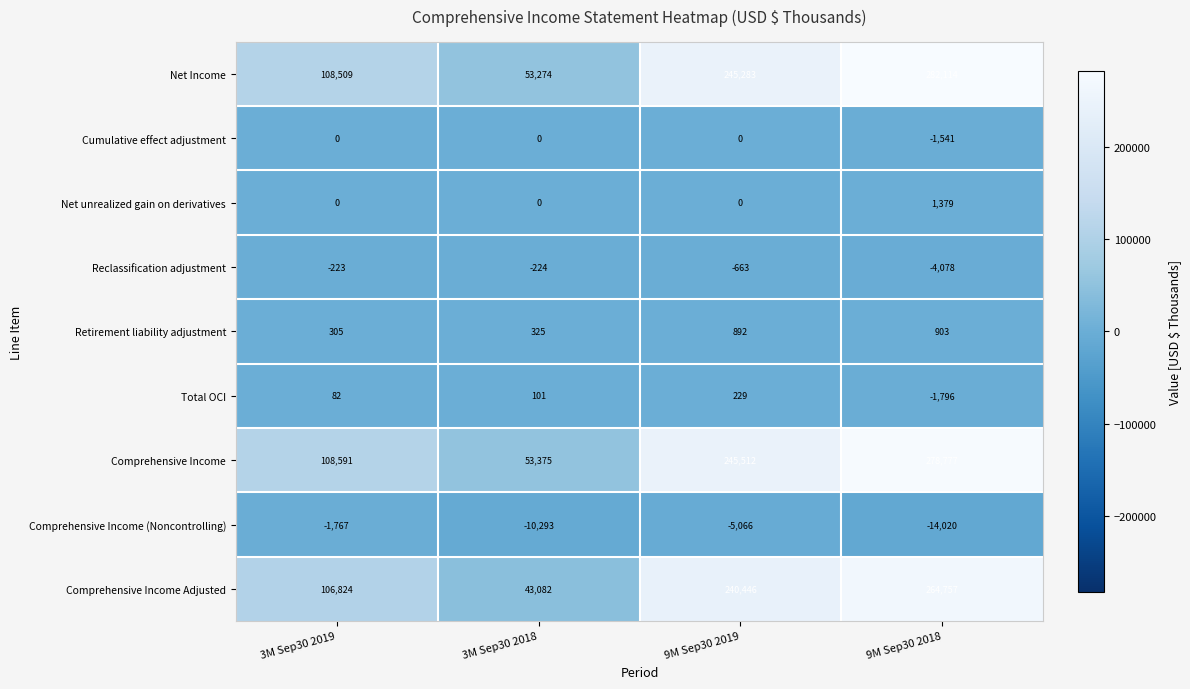

What is the average value of the Comprehensive Income (Noncontrolling) series?

-7786